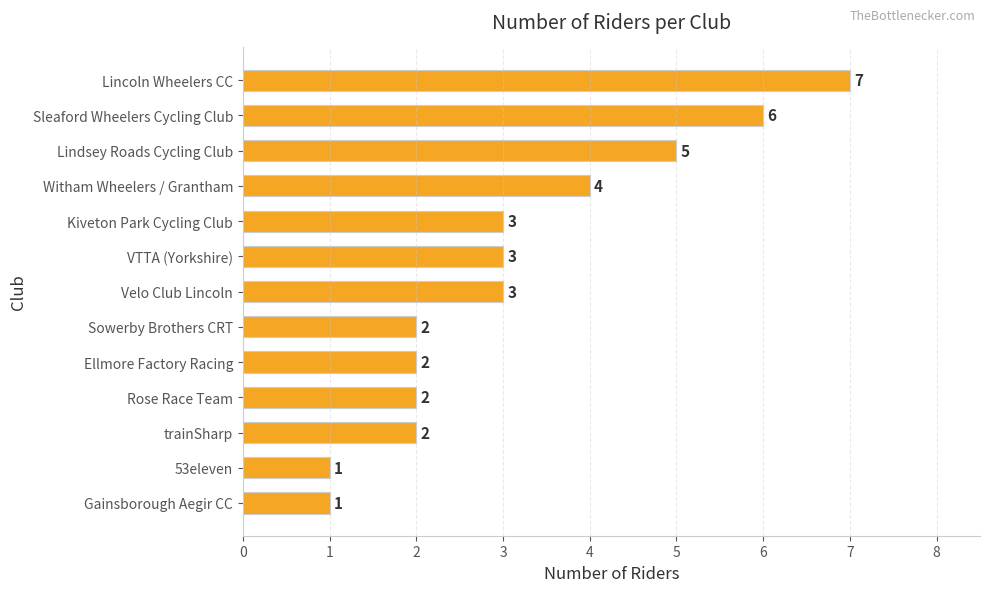

The chart shows a value of 3 at Rose Race Team. True or false?

False